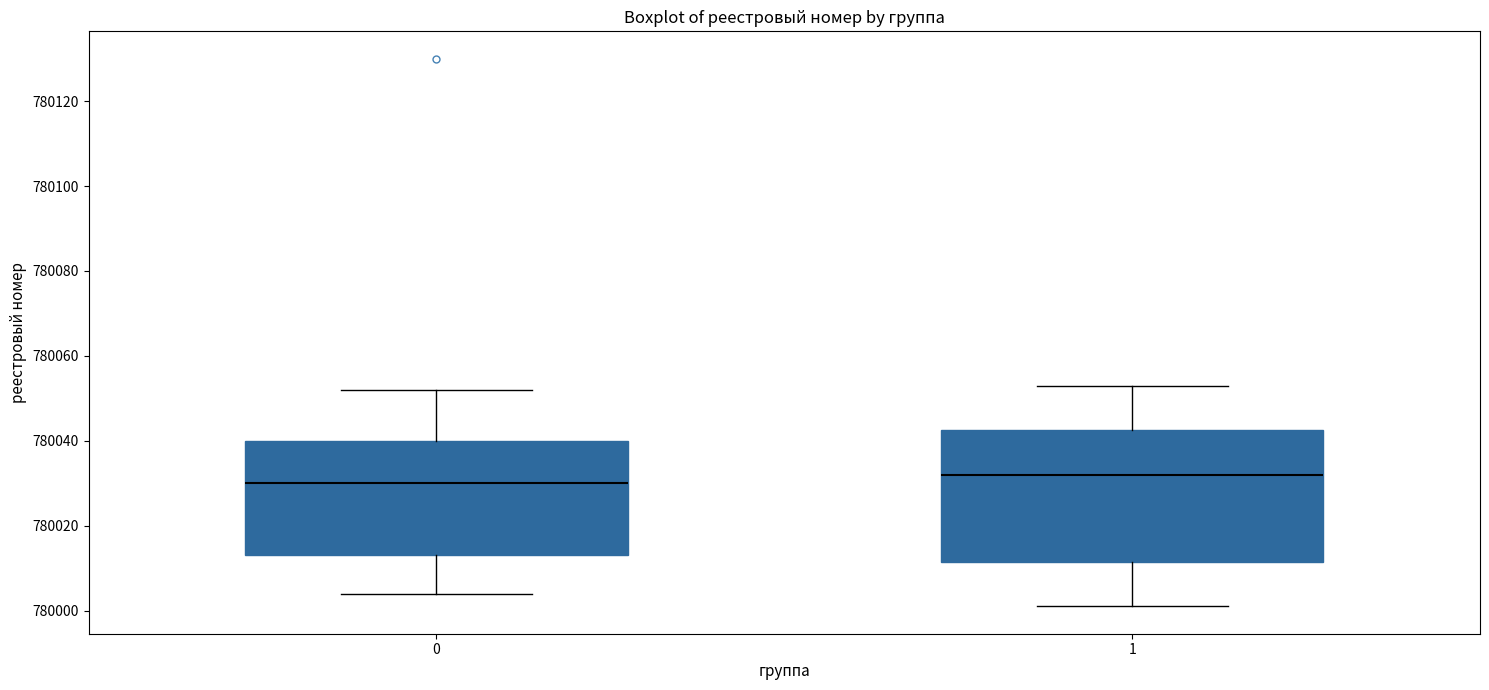

Reading left to right, read every box against the y-axis: the position of its median line, the range the box covers, and the ends of its whiskers. The values are not printed on the chart, so give them approximately, as read against the axis.

0: median 780030, box 780014 to 780040, whiskers 780004 to 780052
1: median 780032, box 780012 to 780042, whiskers 780002 to 780054